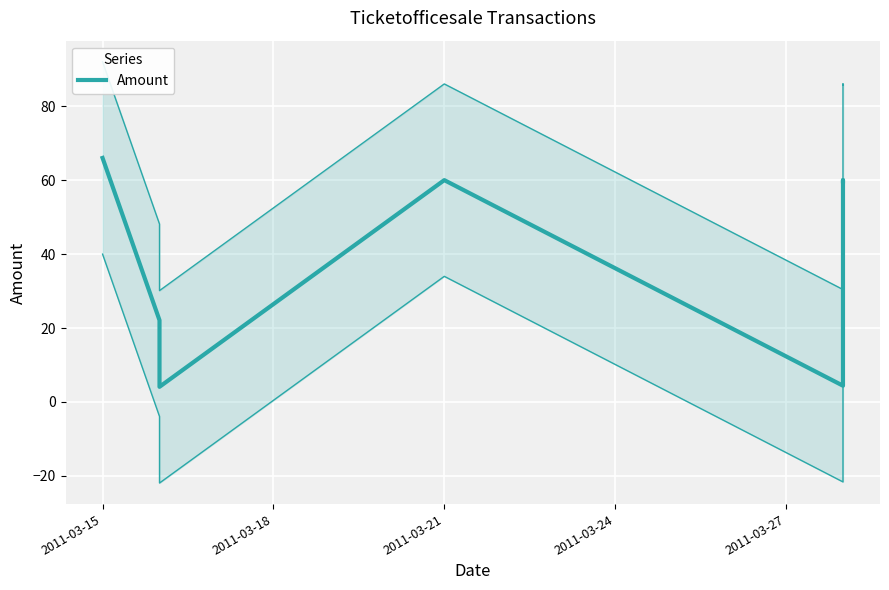

Count the number of data series in this chart.

1